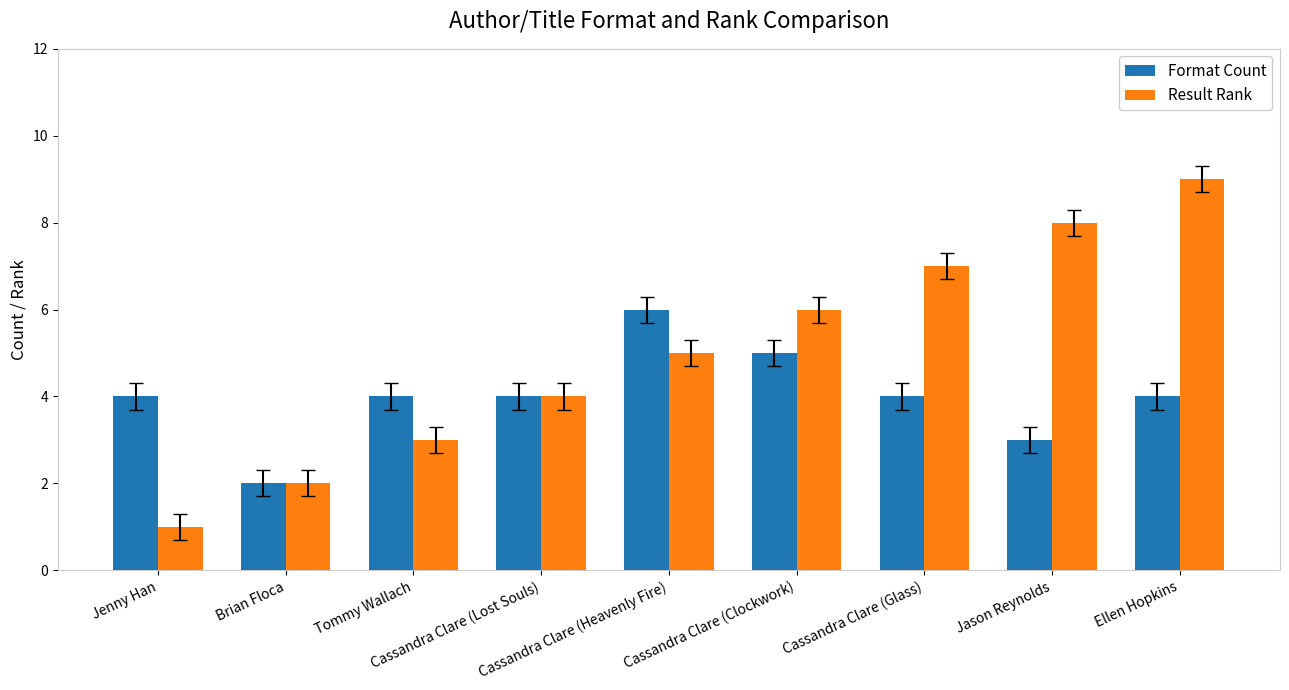

Are the bars horizontal?

No